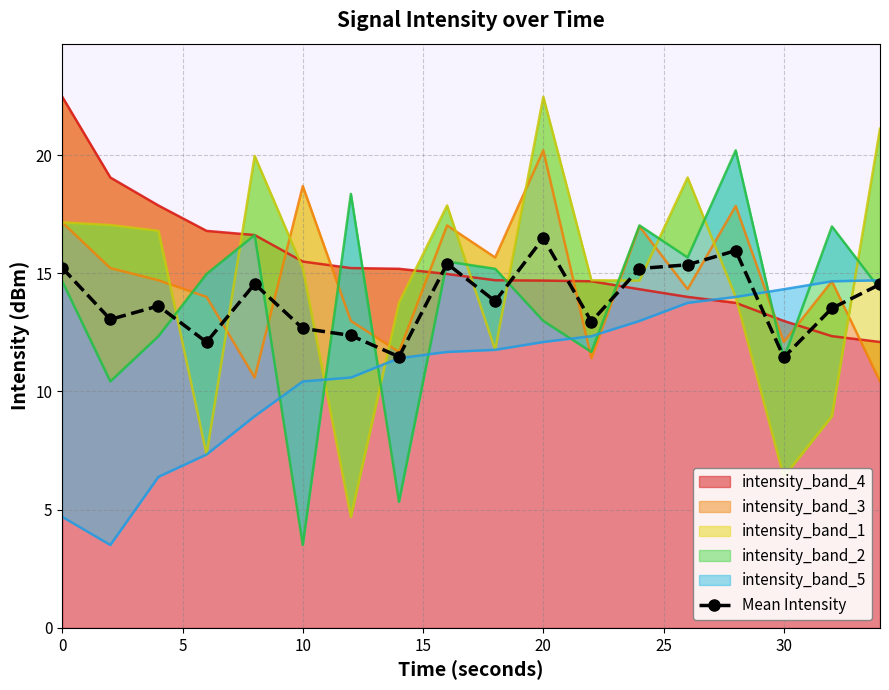

Reading left to right, extract all data points from this chart.

15.2	13.0	13.6	12.1	14.5	12.7	12.4	11.5	15.4	13.8	16.5	13.0	15.2	15.4	16.0	11.4	13.5	14.5